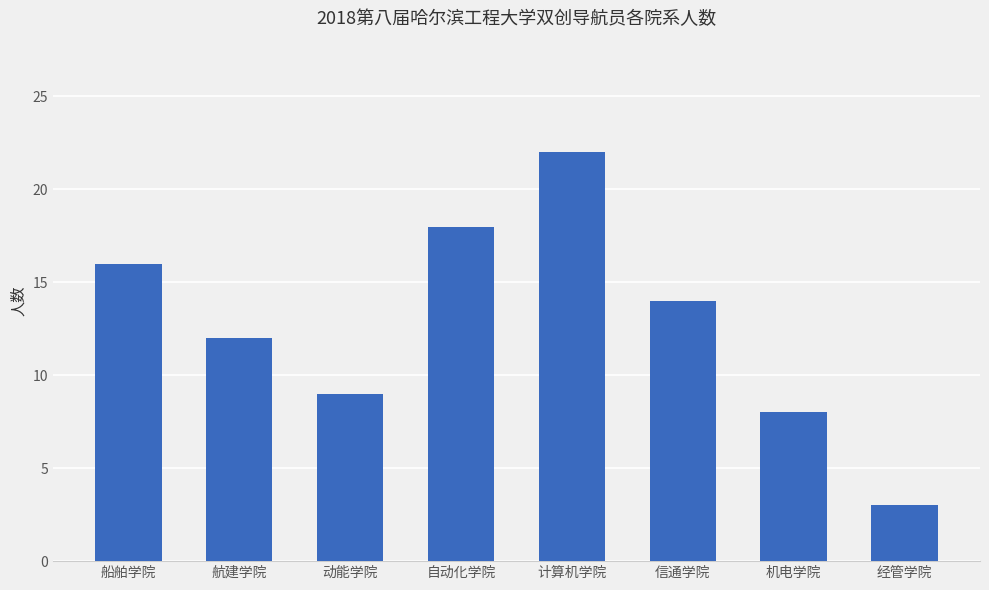

What is the value of the 2nd bar from the left?

12